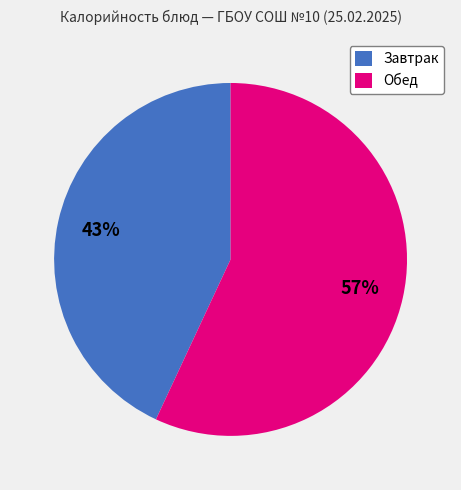

Is there a majority slice in this chart?

Yes